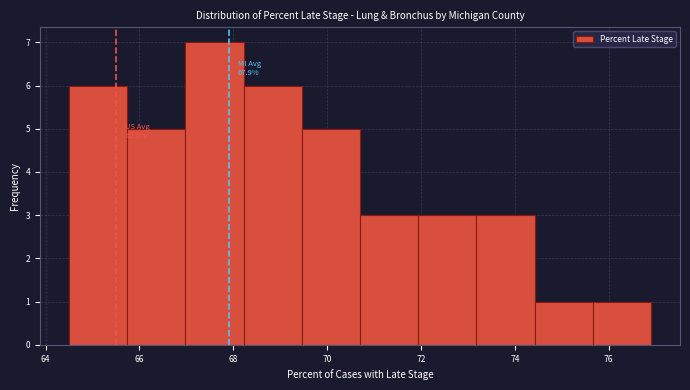

Which range on the x-axis has the tallest bar?

66.98 to 68.22